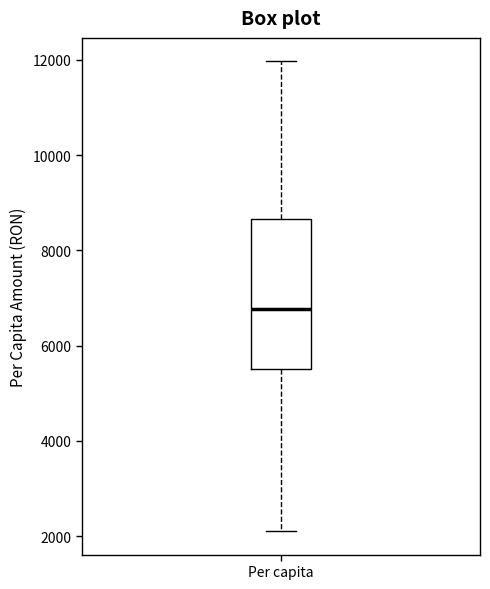

Transcribe this box plot: give where the median line is, the range the box spans, and where the two whiskers end, as read against the y-axis. The values are not printed on the chart, so give them approximately, as read against the axis.

median 6800, box 5600 to 8600, whiskers 2200 to 12000